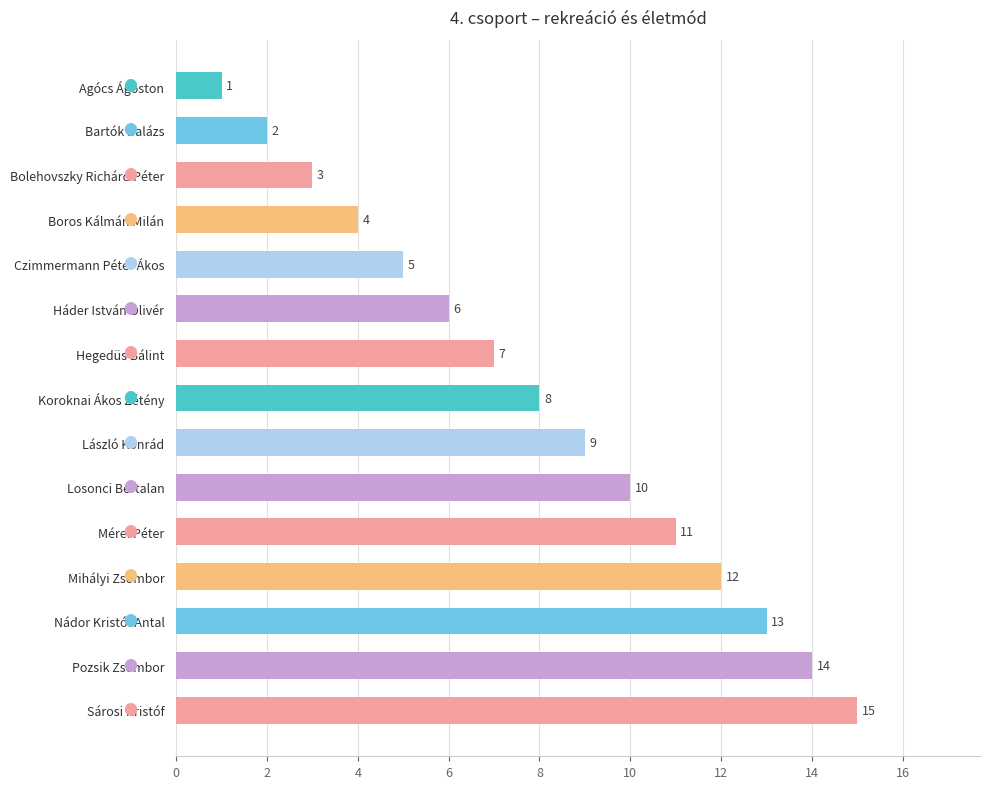

Is it true that the value at Agócs Ágoston is 1?

True